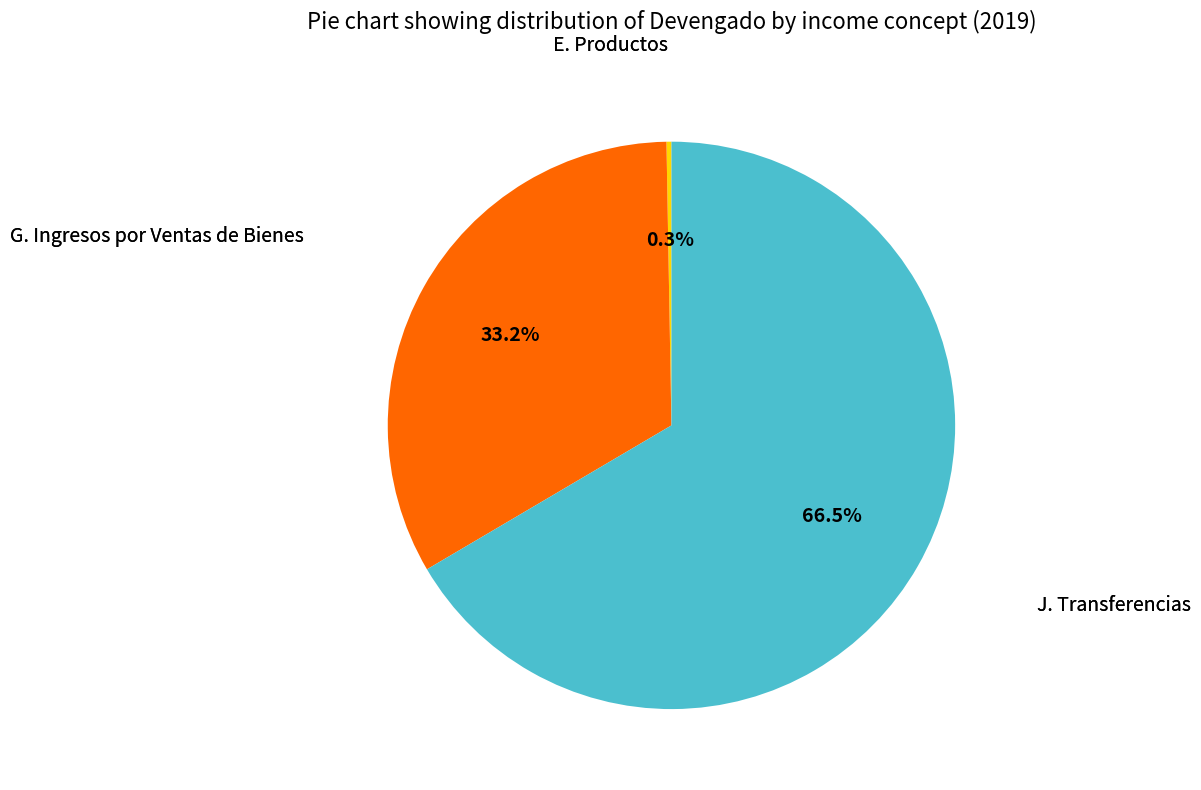

Rank the categories by value from lowest to highest.

E. Productos, G. Ingresos por Ventas de Bienes, J. Transferencias